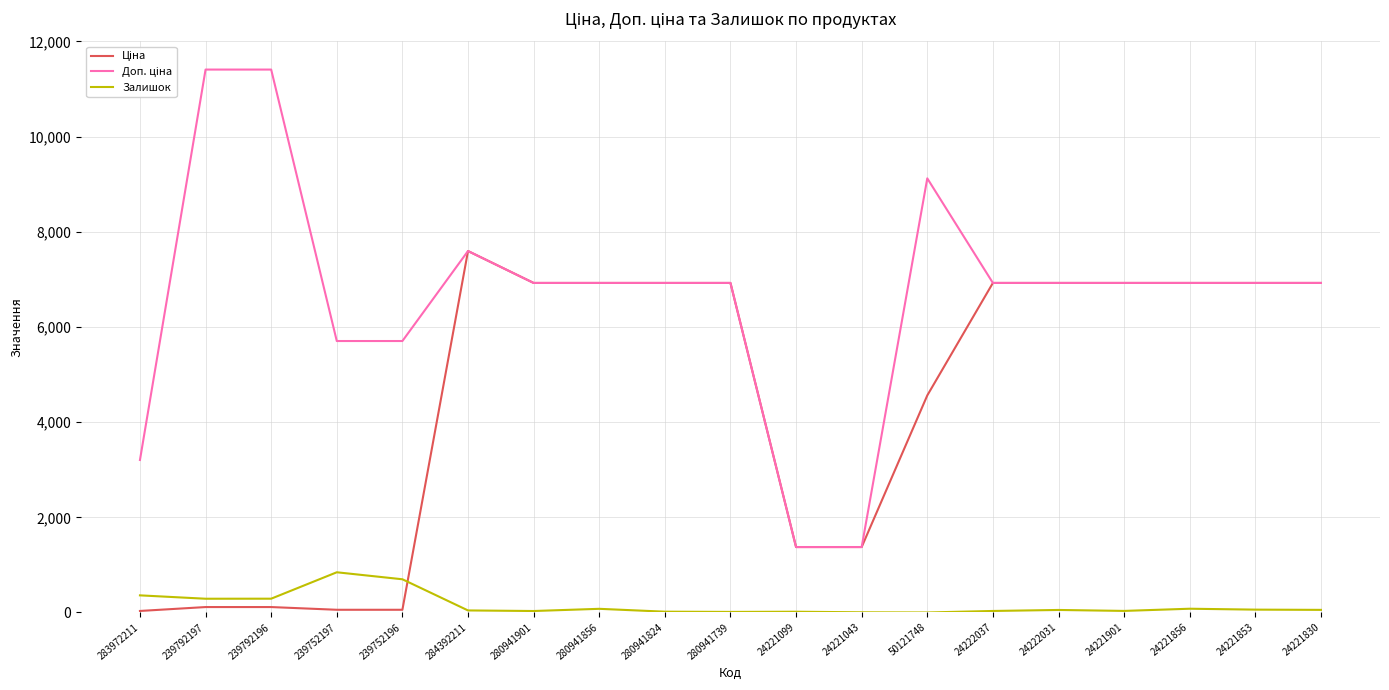

The value of Залишок at 283972211 is 360.0. True or false?

True